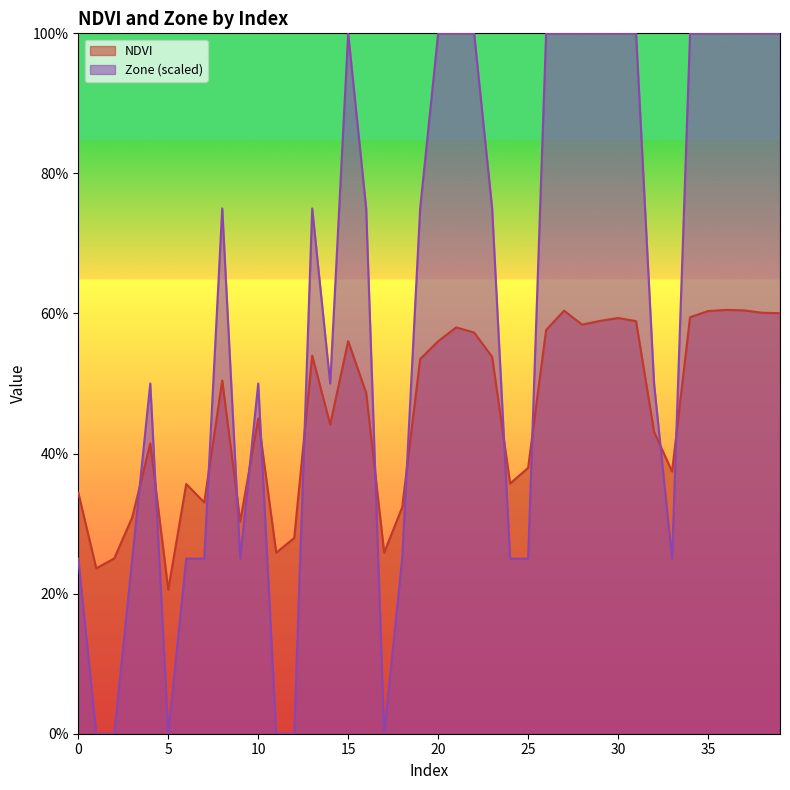

At which category does NDVI reach its first local peak?

4